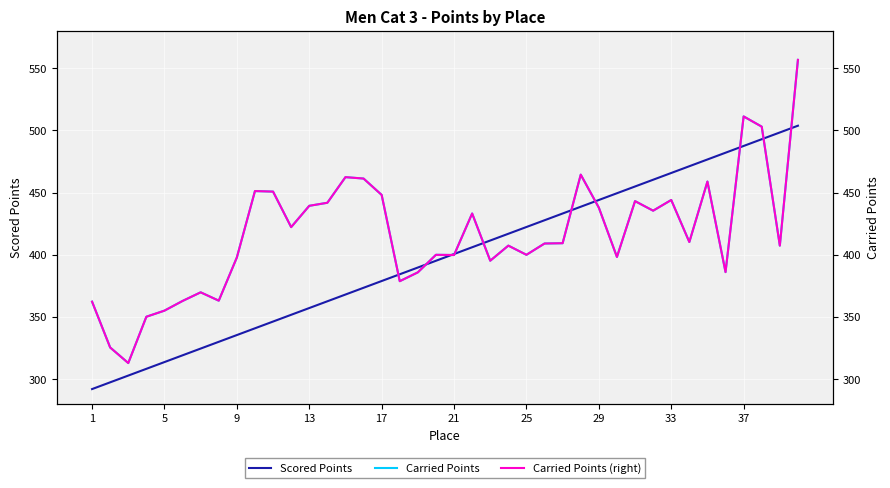

The value of Scored Points at 17 is 568.4. True or false?

False